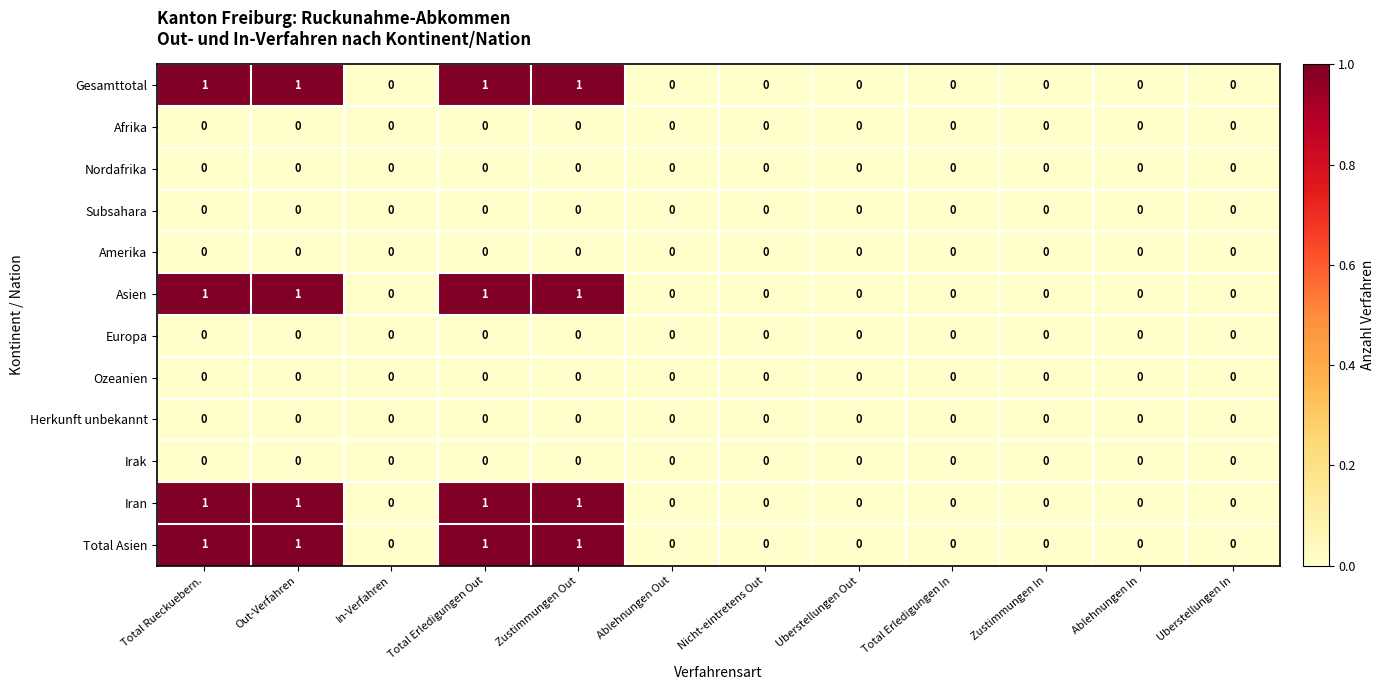

True or false: Herkunft unbekannt has a value of 0 at Uberstellungen In.

True